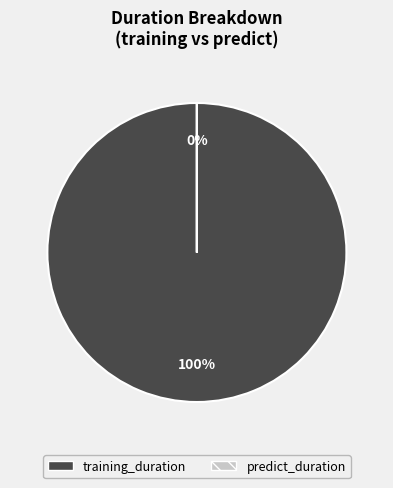

Rank the categories by value from lowest to highest.

predict_duration, training_duration